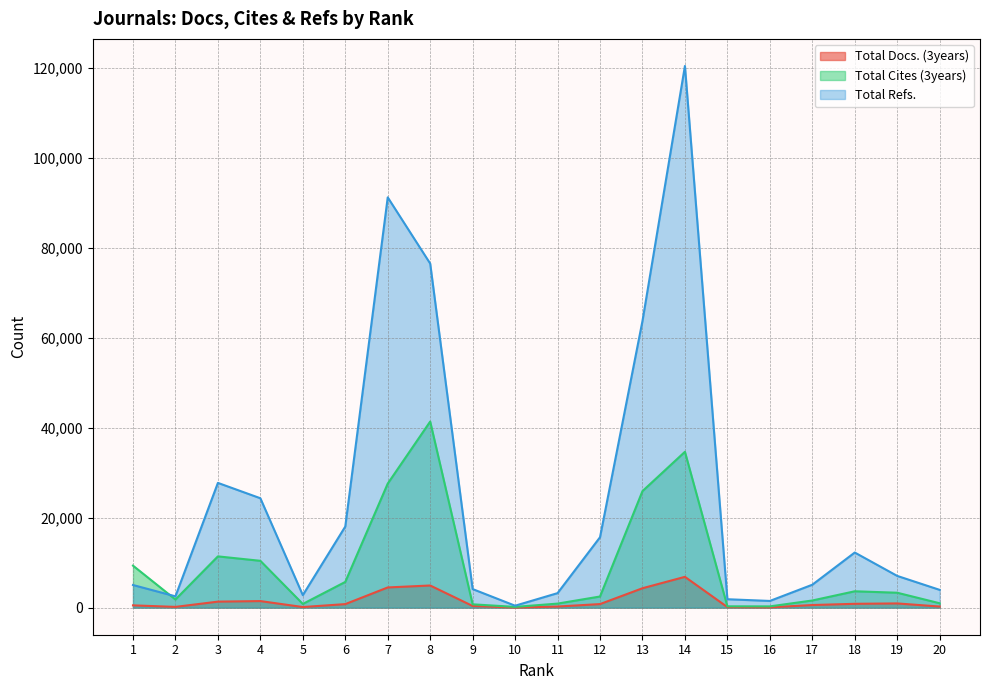

Is it true that Total Cites (3years) equals 276 at 5?

False